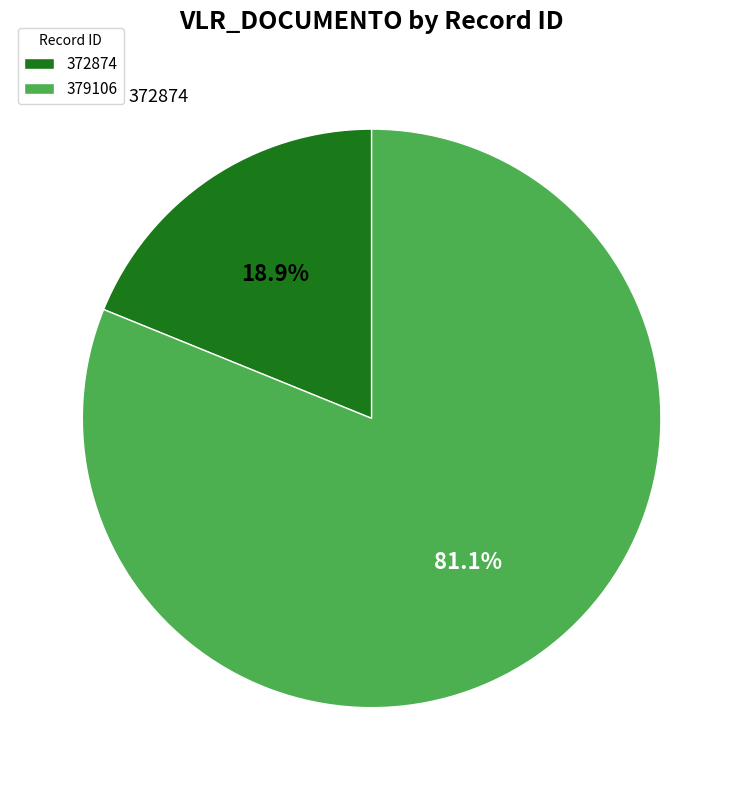

Count the number of slices in the pie.

2